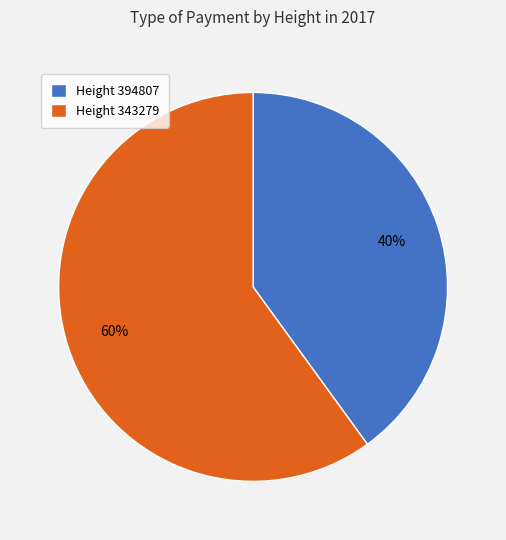

To the nearest percent, what percentage of the pie is Height 394807?

40%